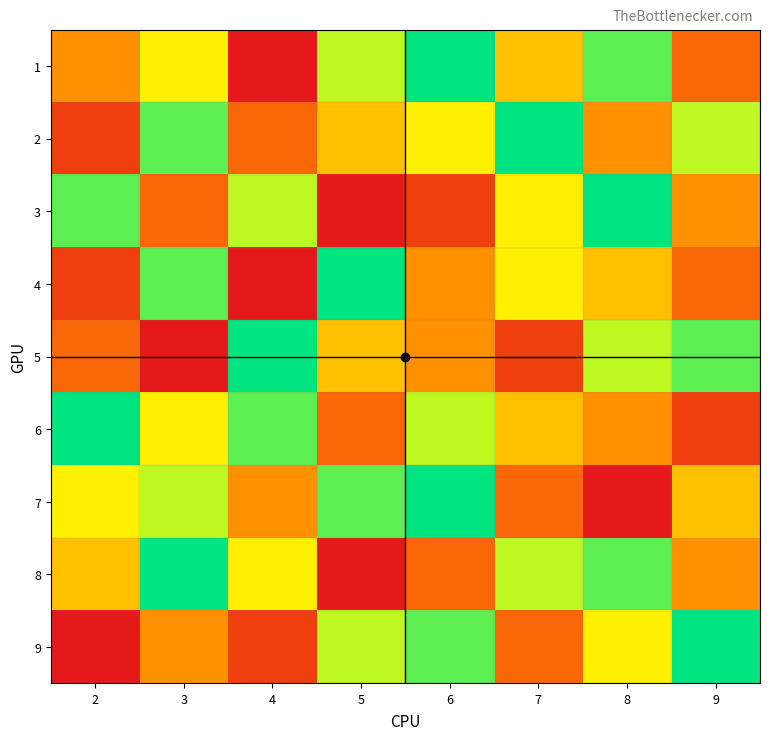

Which label corresponds to the smallest value in the chart?

4